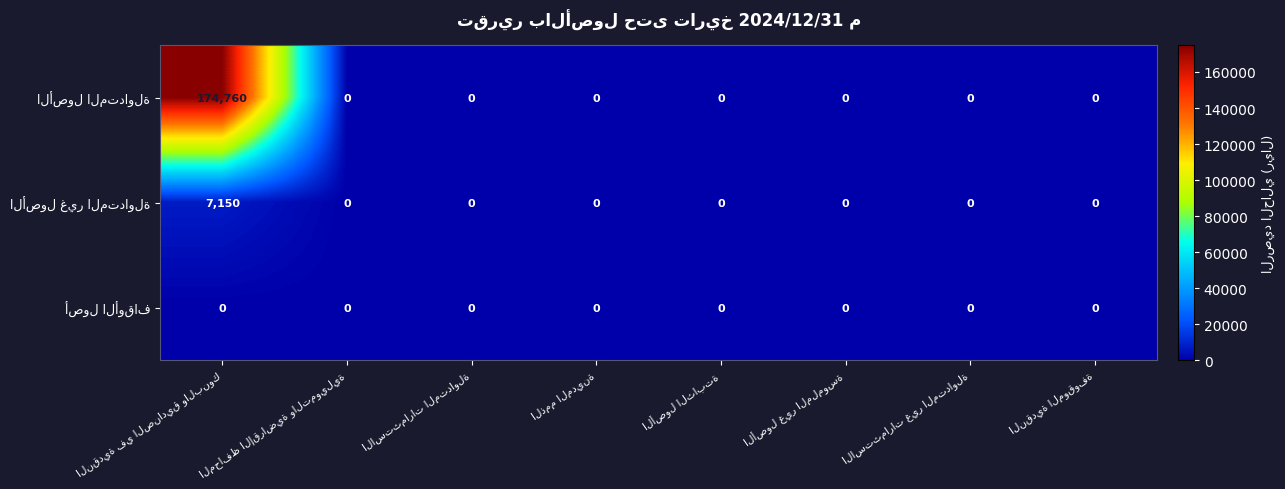

At how many categories does at least one series exceed 92370?

1